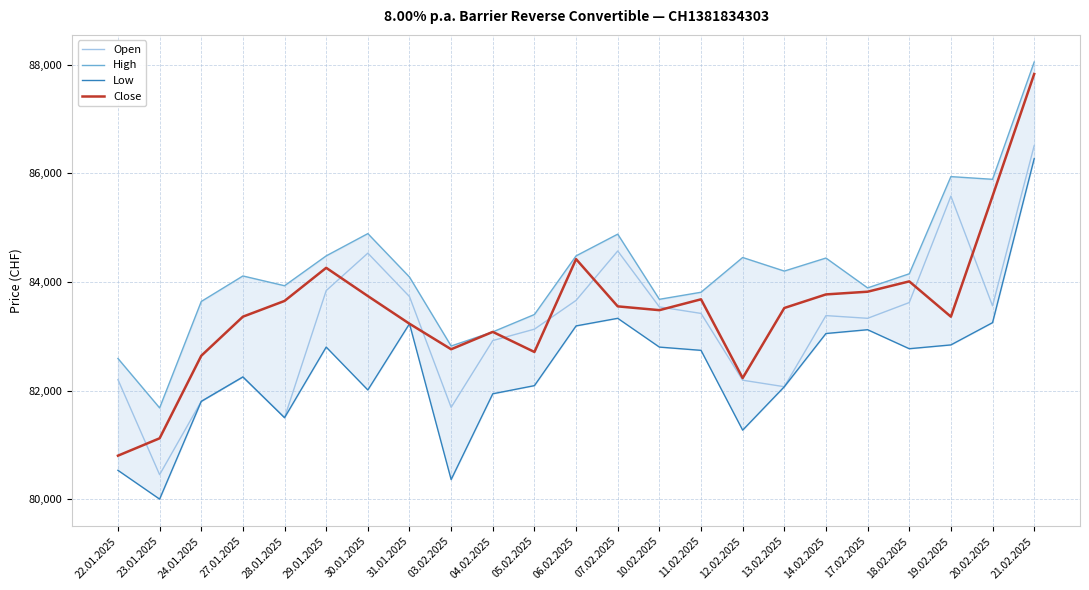

Between 22.01.2025 and 17.02.2025, which series saw the biggest shift?

Close